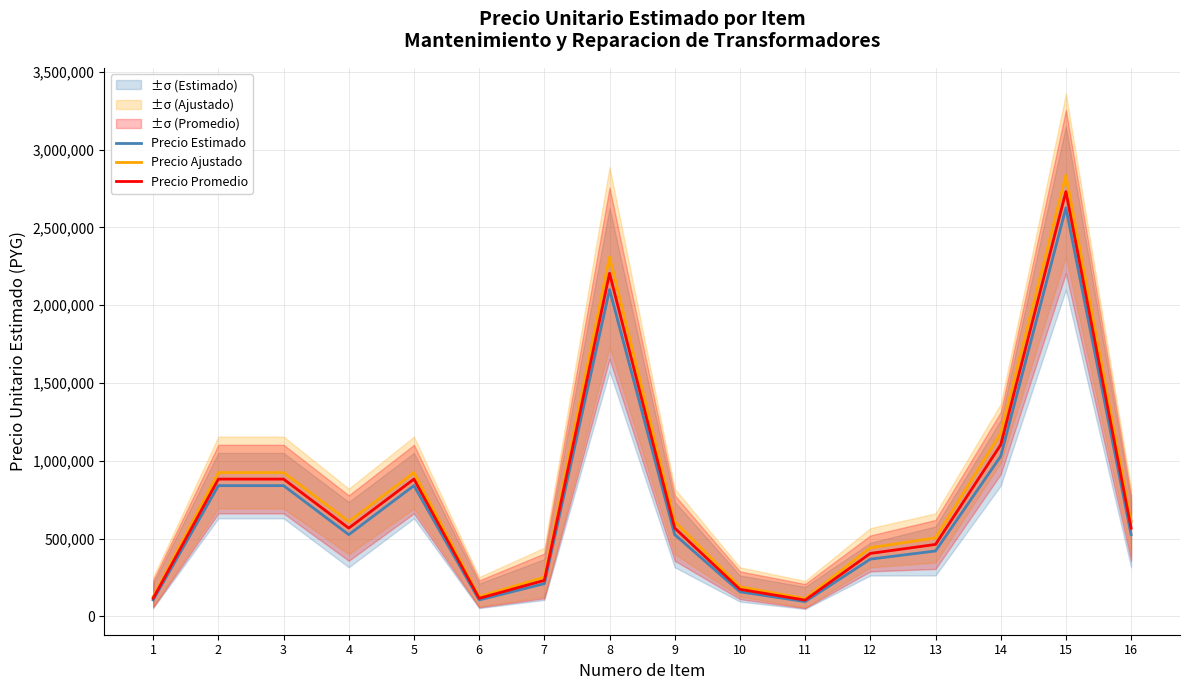

True or false: Precio Promedio and Precio Estimado intersect in this chart.

False